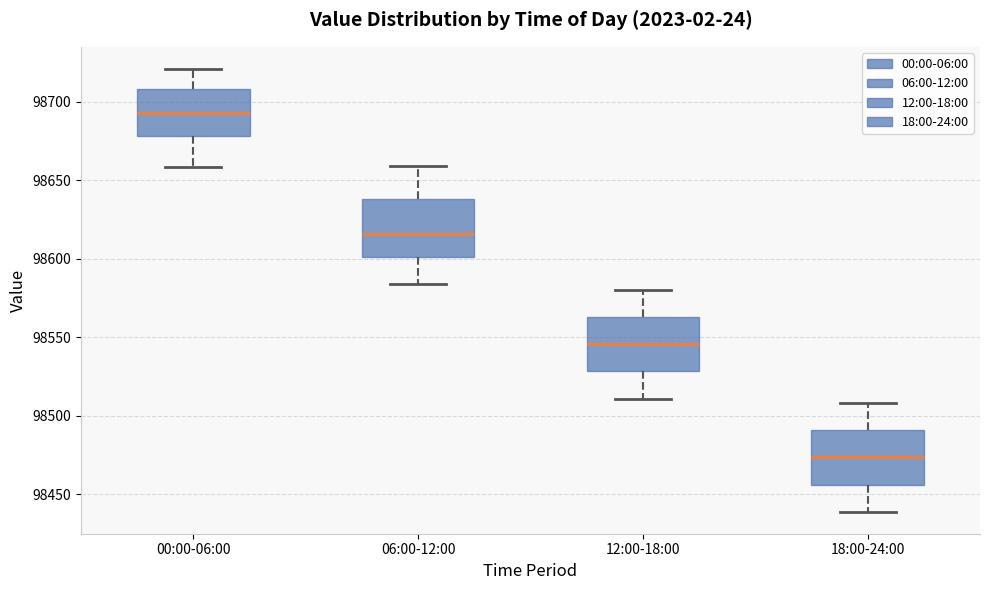

Reading left to right, transcribe this box plot: for each box, give where its median line is, the range the box spans, and where its two whiskers end, as read against the y-axis. The values are not printed on the chart, so give them approximately, as read against the axis.

00:00-06:00: median 98695, box 98680 to 98710, whiskers 98660 to 98720
06:00-12:00: median 98615, box 98600 to 98640, whiskers 98585 to 98660
12:00-18:00: median 98545, box 98530 to 98565, whiskers 98510 to 98580
18:00-24:00: median 98475, box 98455 to 98490, whiskers 98440 to 98510